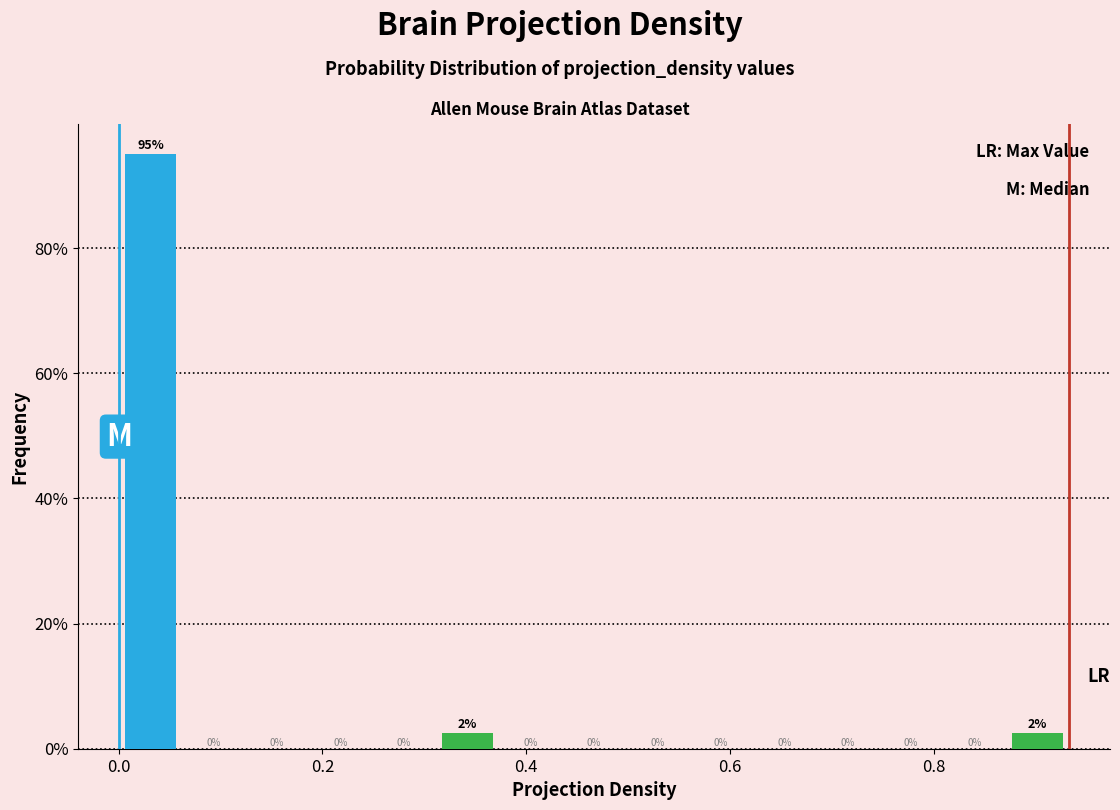

Around what value on the x-axis is the tallest bar? Give the approximate position of its centre, as read against the axis.

0.04